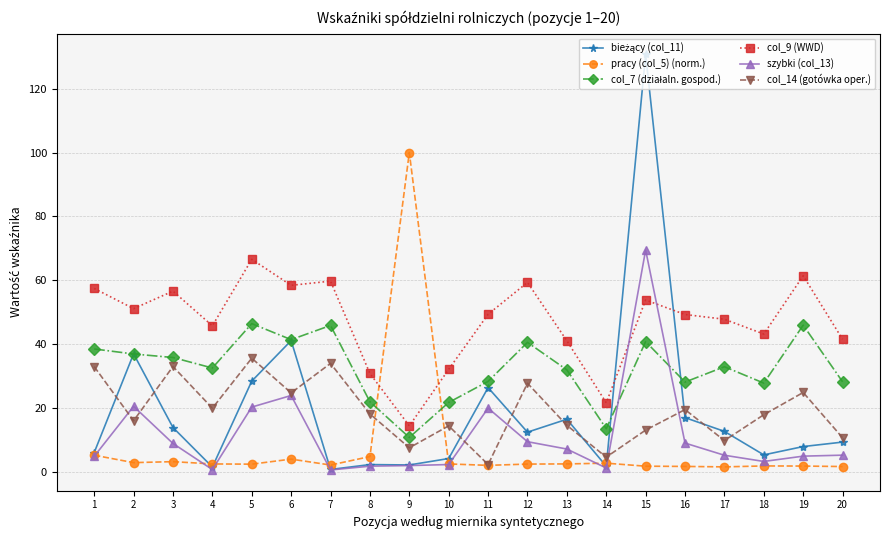

At how many categories does at least one series exceed 72?

2